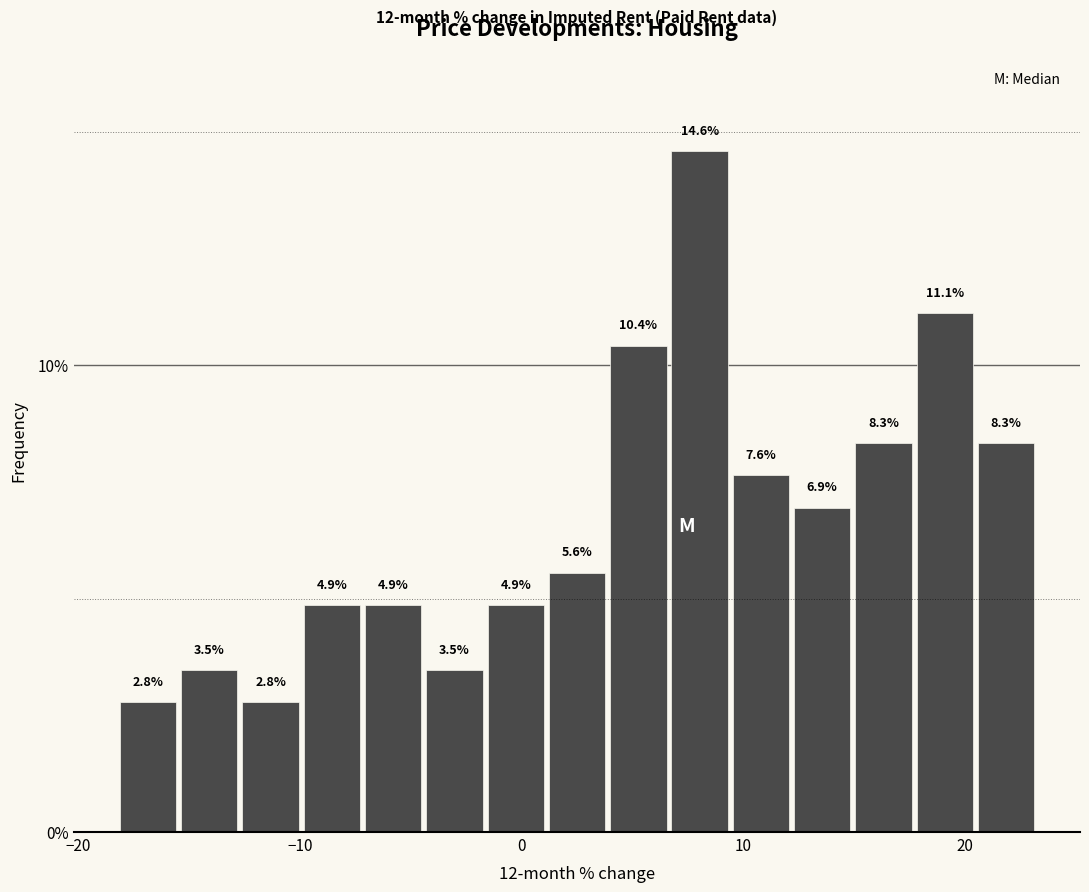

Around what value on the x-axis is the tallest bar? Give the approximate position of its centre, as read against the axis.

8